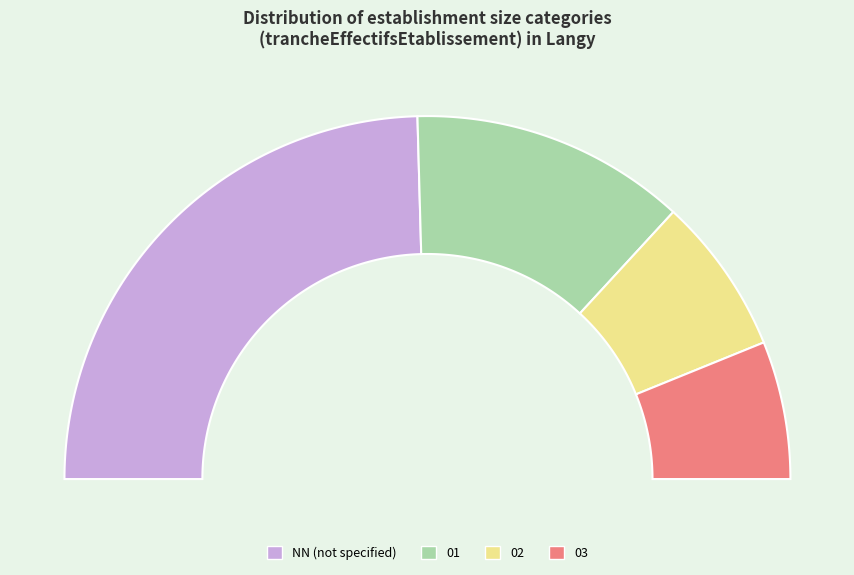

What portion of the pie excludes 02?

86.0%